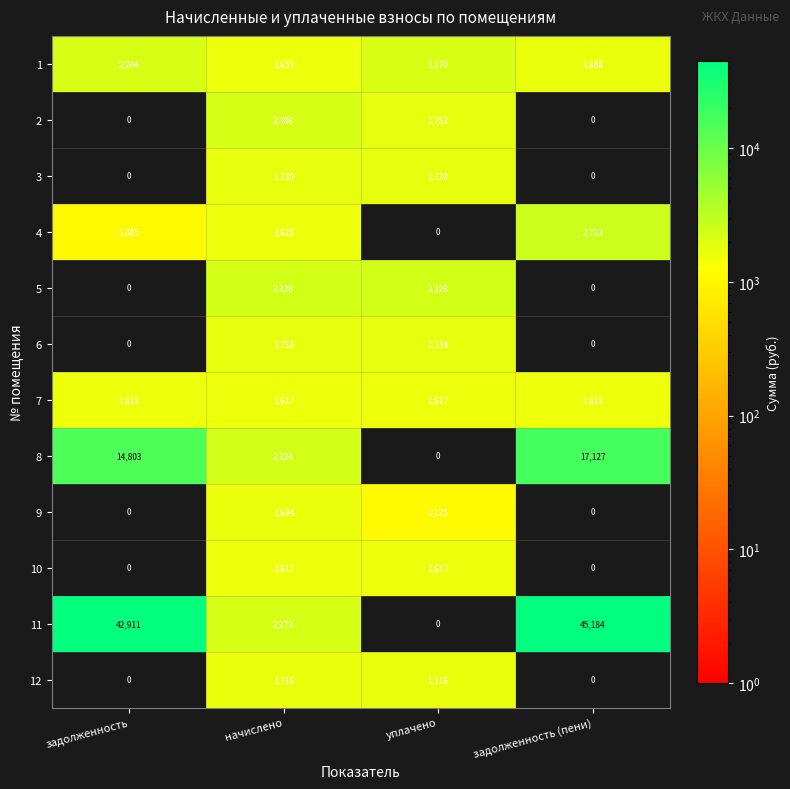

What is the highest value of the 1 series?

2204